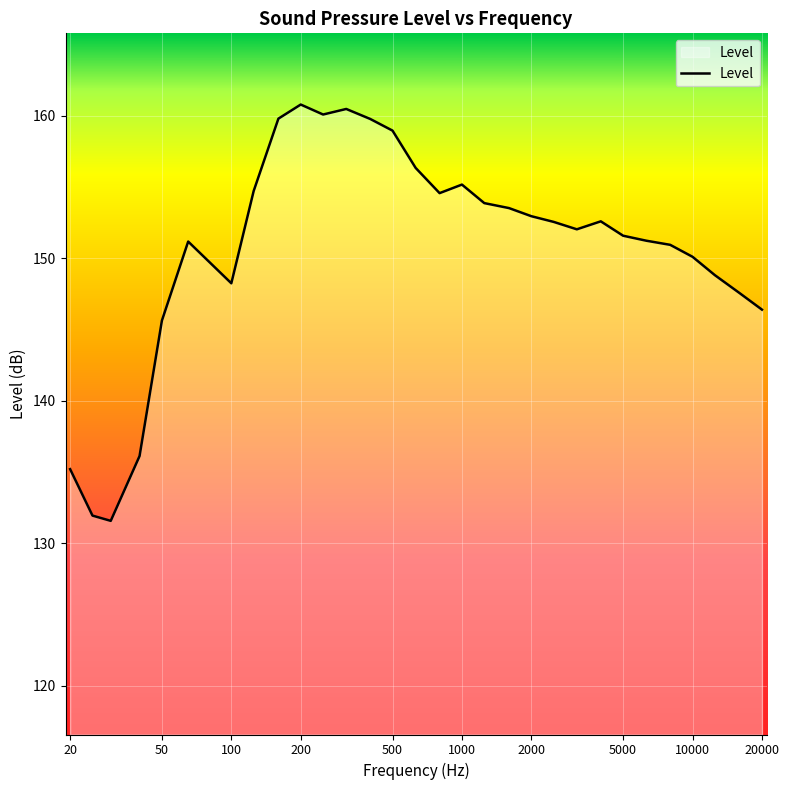

What is the maximum value shown in the chart?

160.8